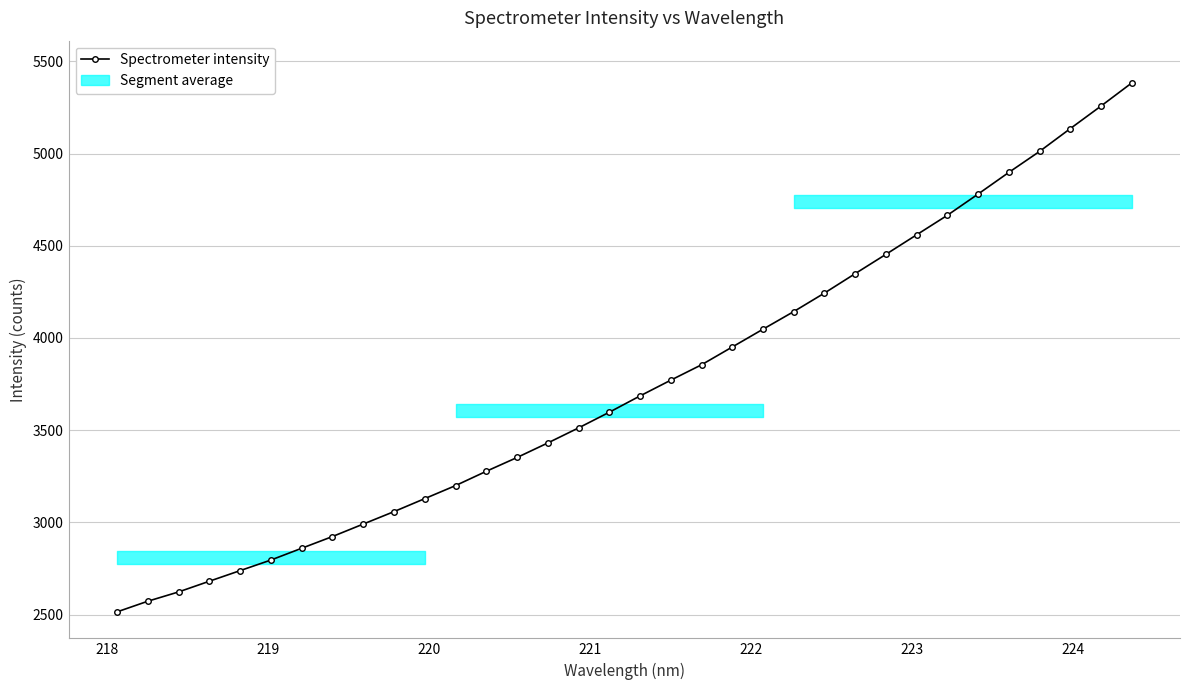

Does the chart have visible grid lines?

Yes